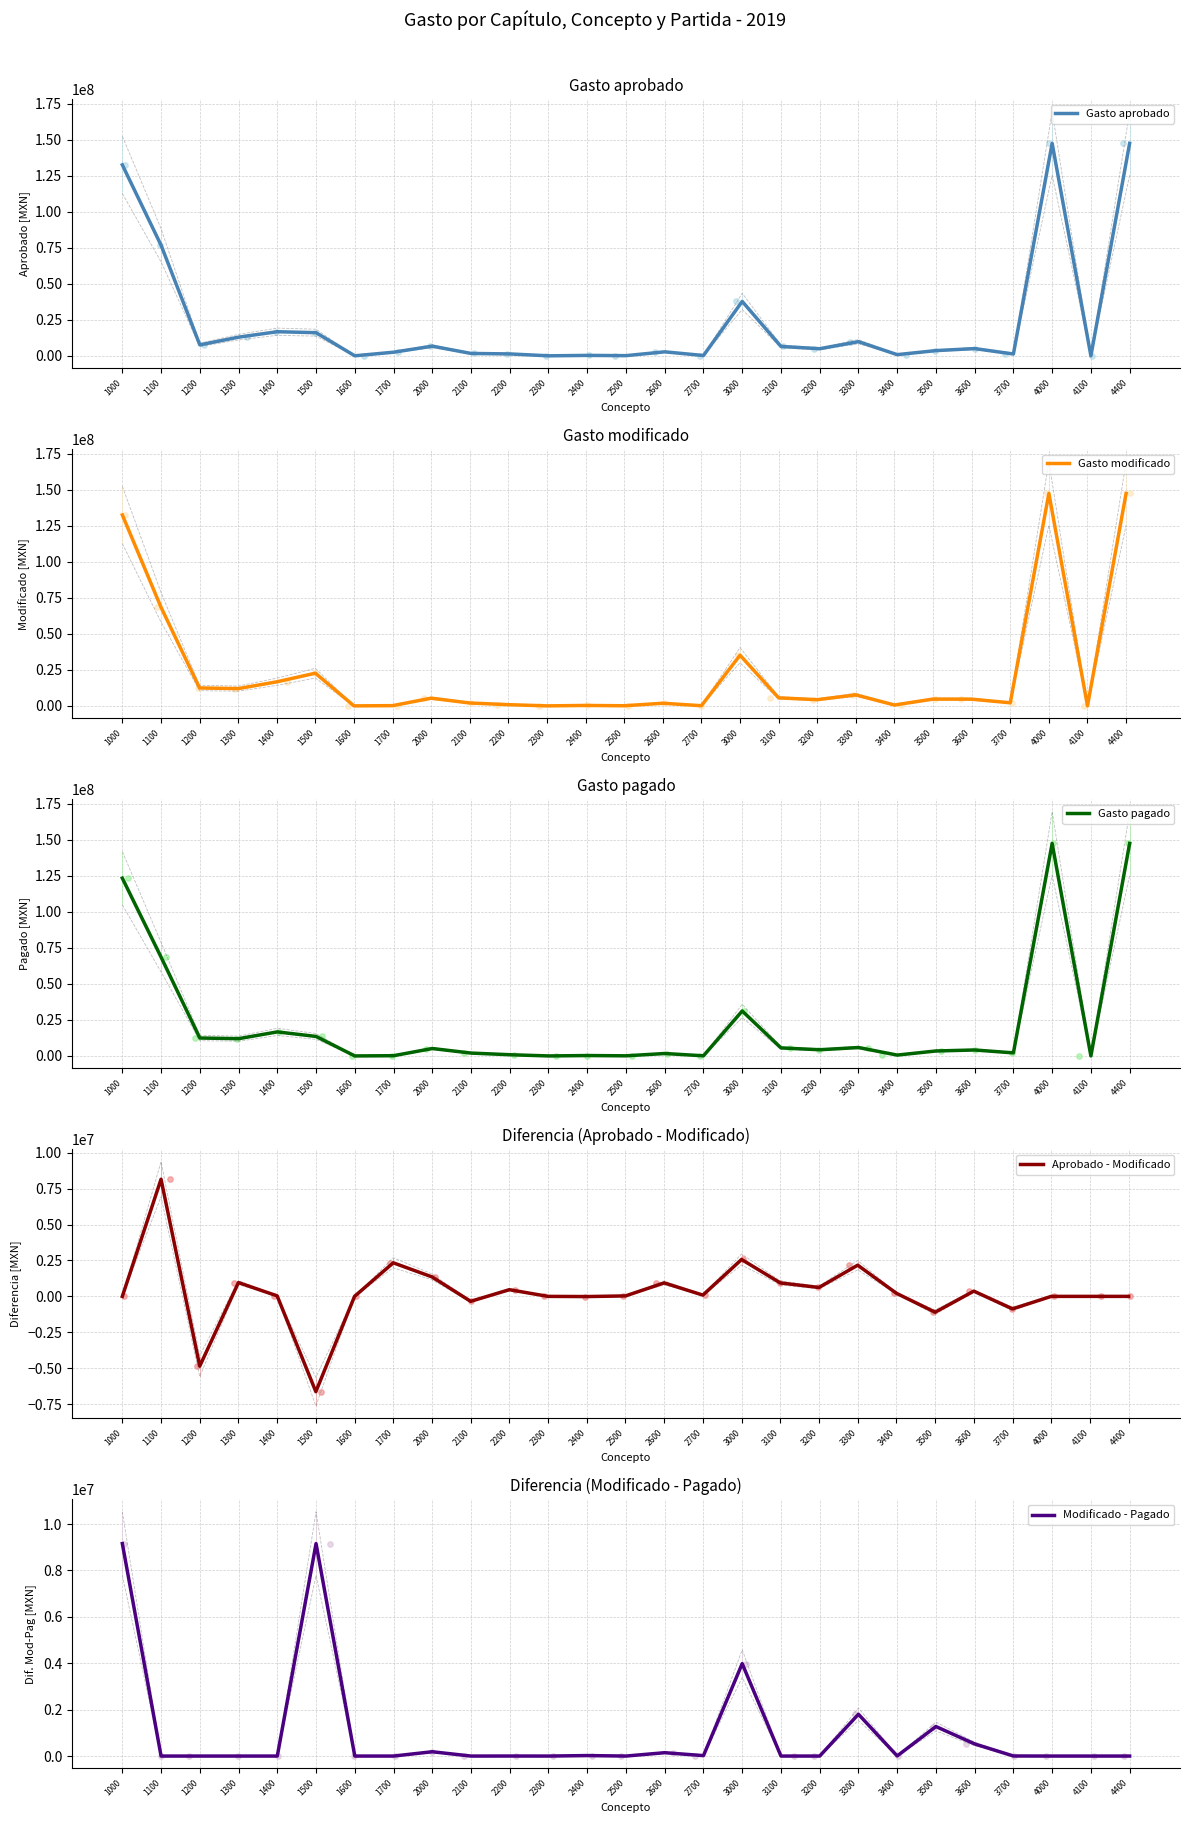

What are all the series names shown in the legend?

Gasto aprobado, Gasto modificado, Gasto pagado, Aprobado - Modificado, Modificado - Pagado